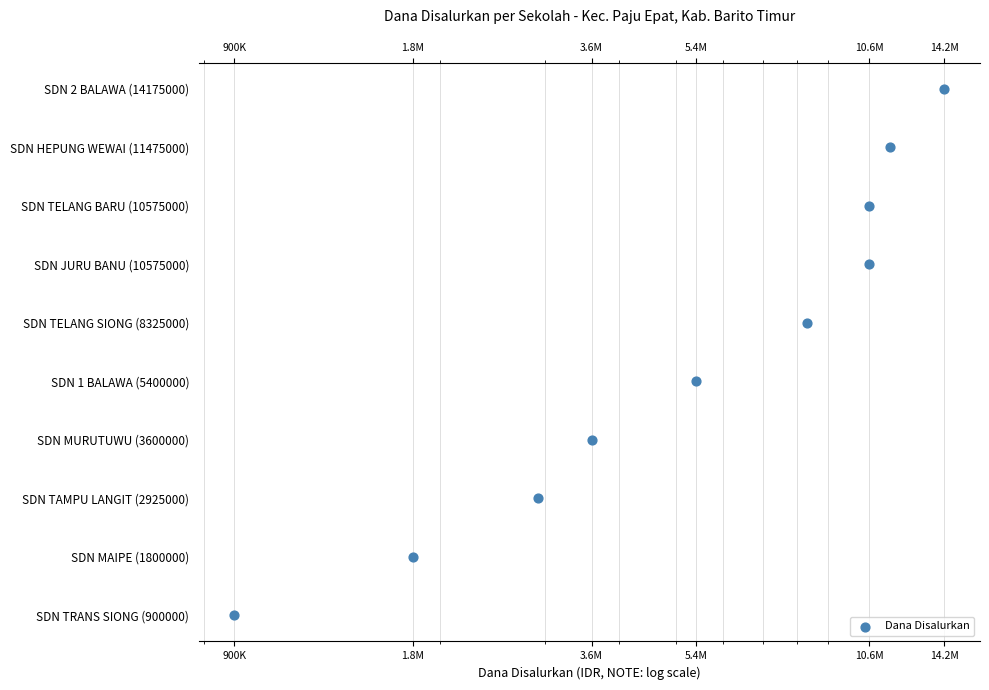

Which has a higher value, 10.6M or 10.6M?

10.6M